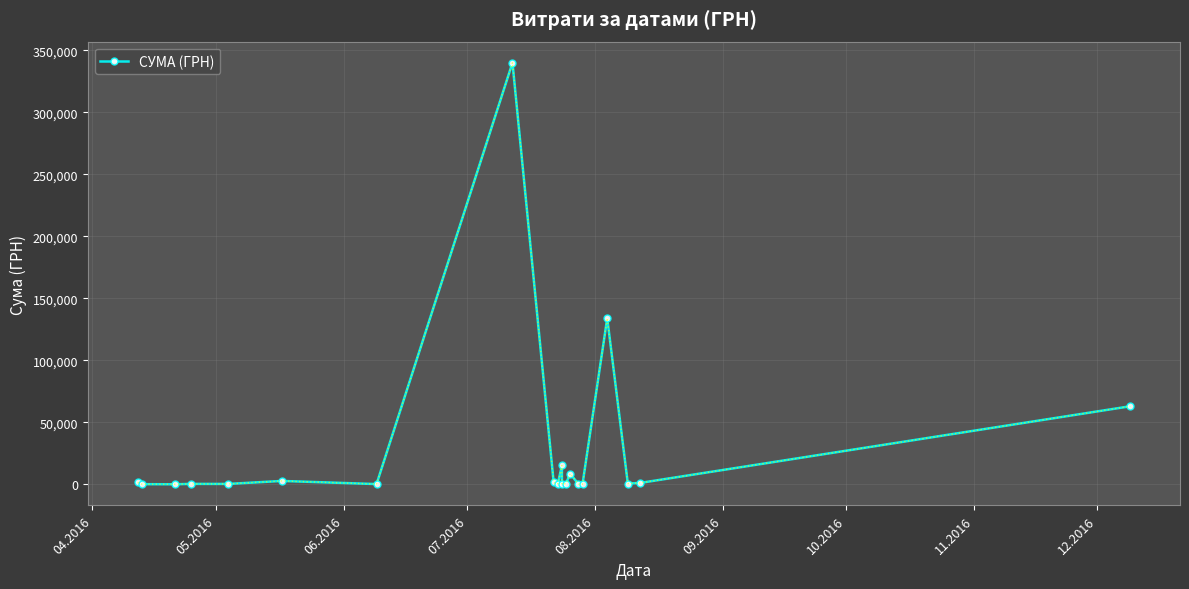

Does the chart have visible grid lines?

Yes